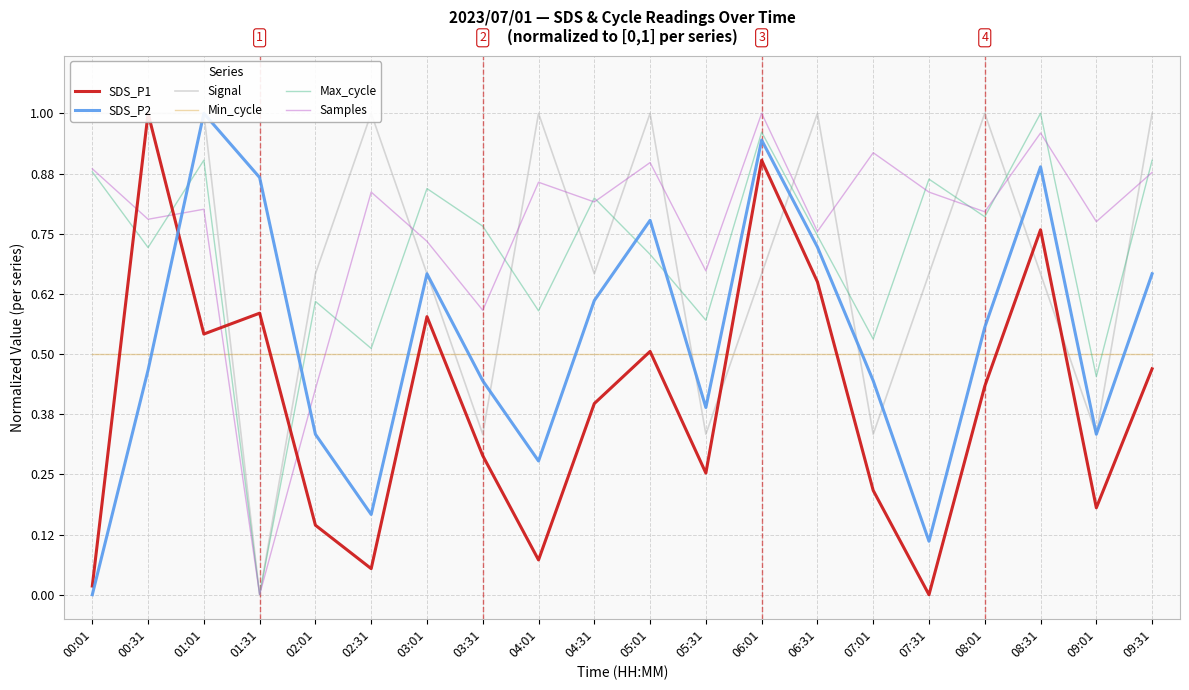

Between which two adjacent categories do Signal and SDS_P2 first intersect?

01:31 and 02:01